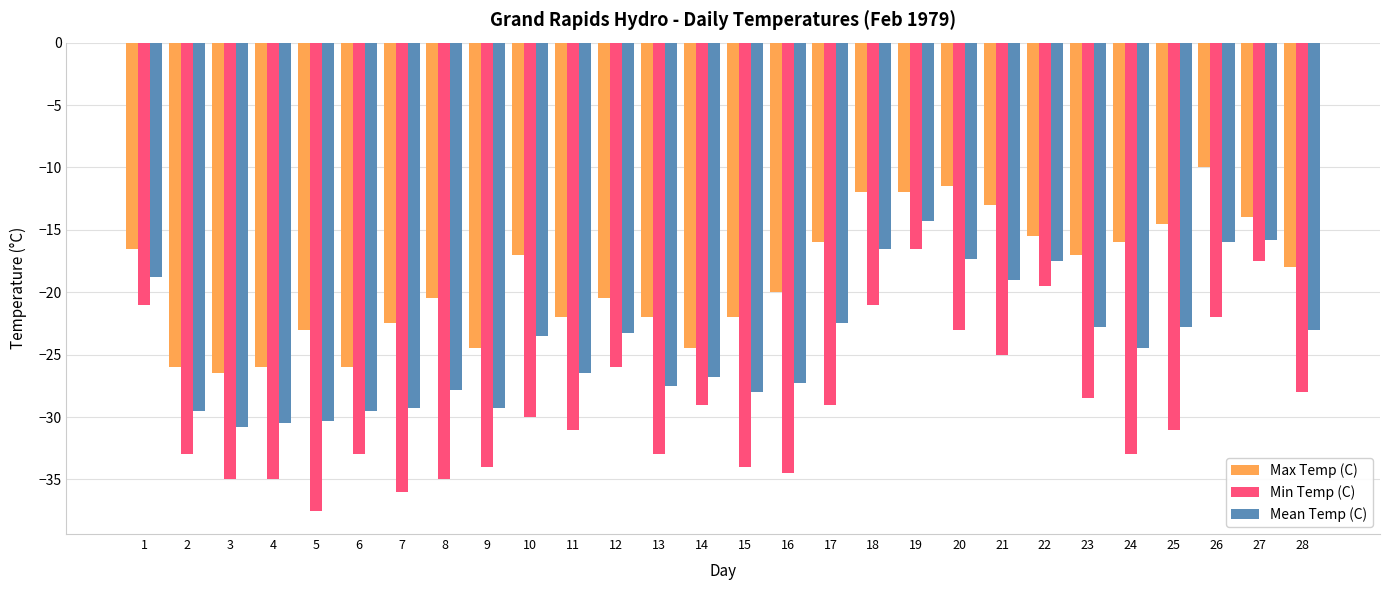

Which series has the largest range (max minus min)?

Min Temp (C)